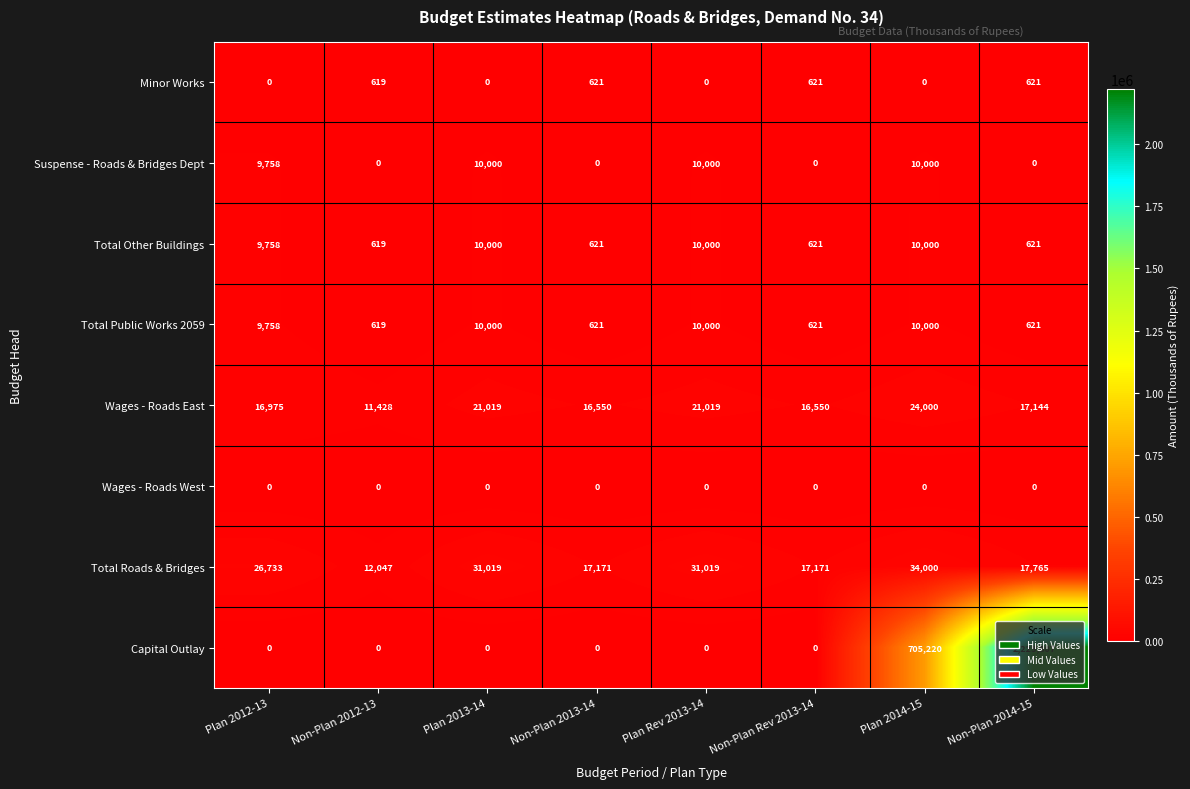

Which series has the largest total across all categories?

Capital Outlay